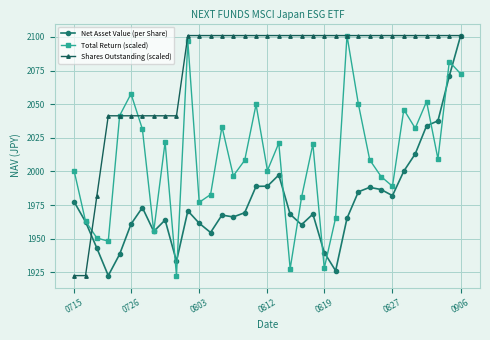

Which series has the largest total across all categories?

Shares Outstanding (scaled)